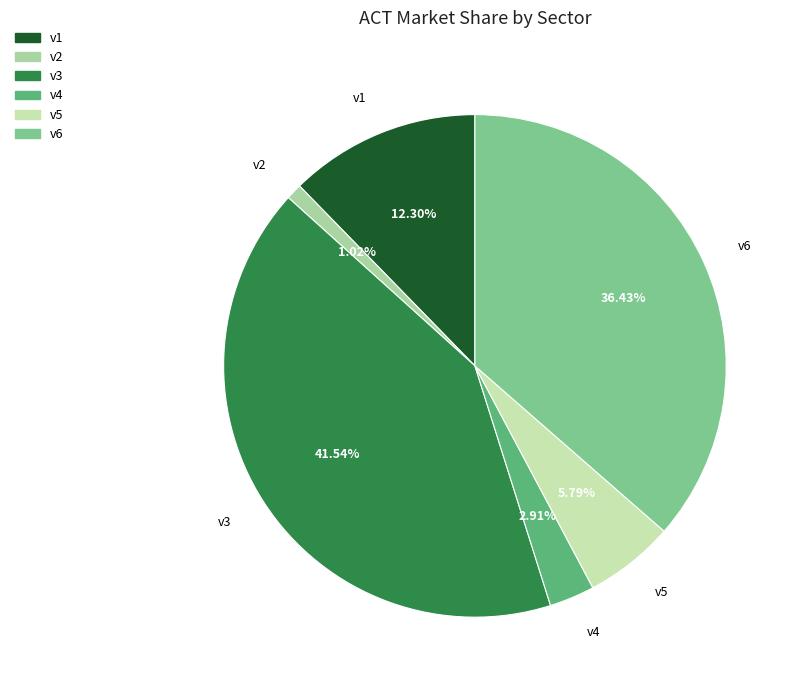

To the nearest percent, what is the difference between the largest and smallest slice percentages?

41%